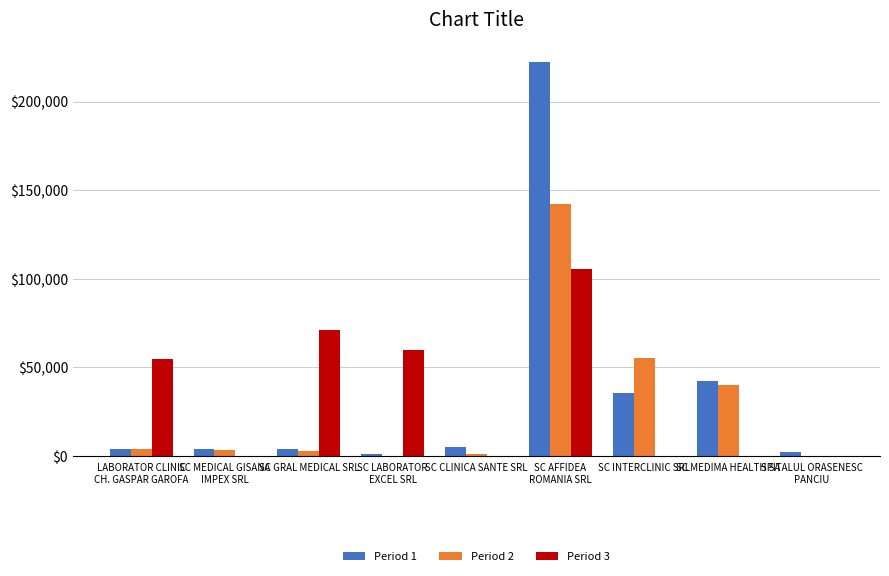

Which series has the largest total across all categories?

Period 1